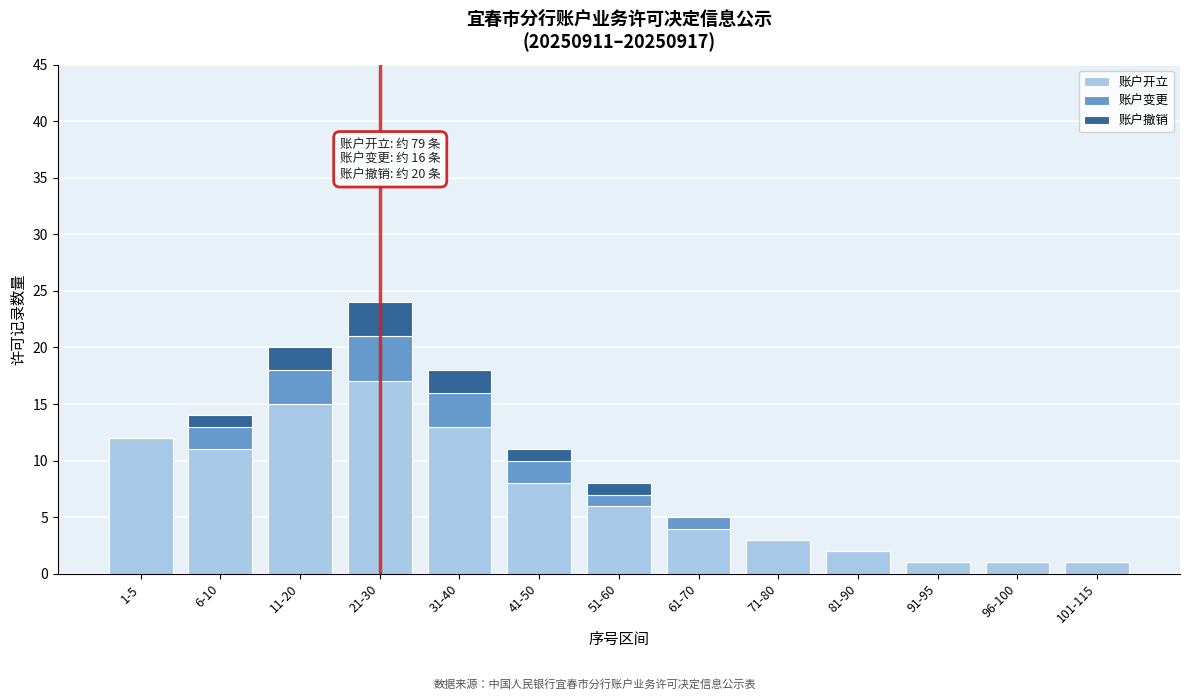

Where is 账户开立 nearest to the value 9?

41-50